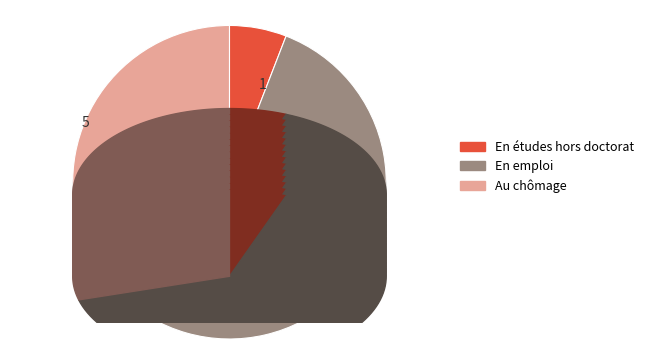

To the nearest percent, what is the average slice percentage?

33%